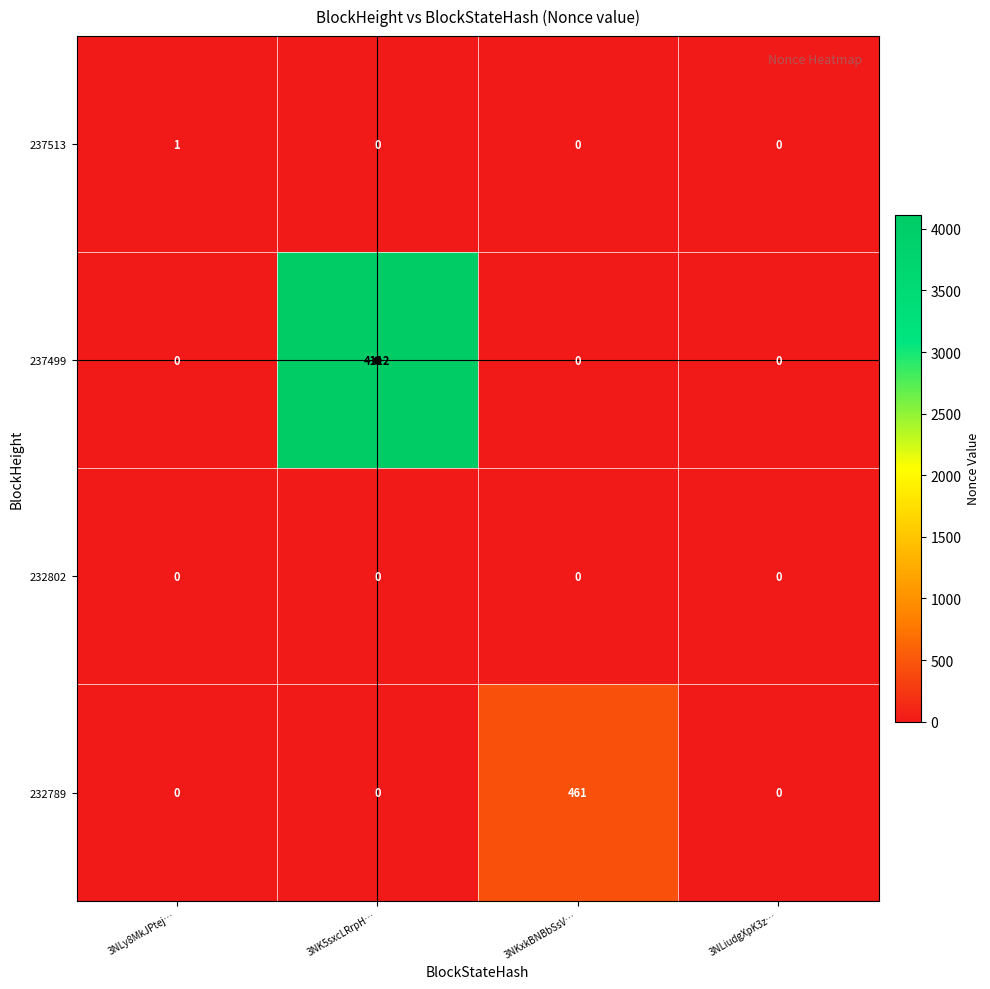

List the series in order of their peak value, lowest first.

232802, 237513, 232789, 237499